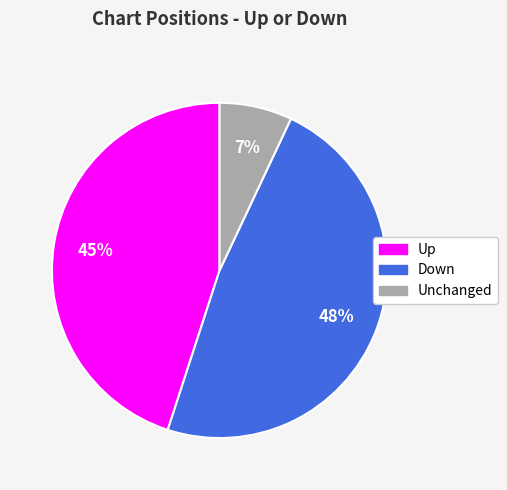

Does any single category account for the majority?

No